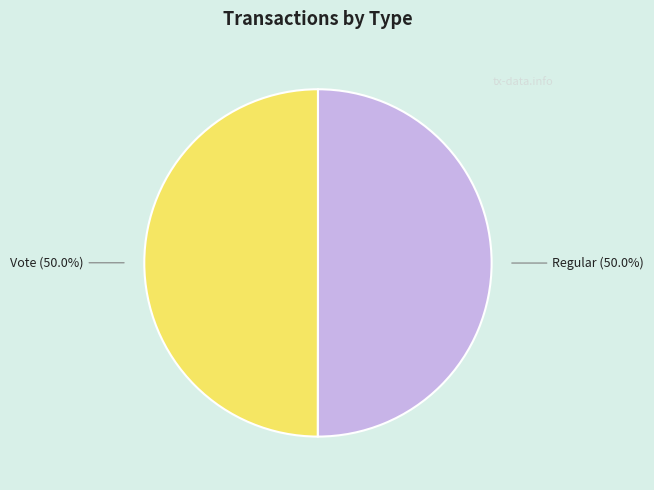

To the nearest percent, what percentage of the pie is Regular?

50%